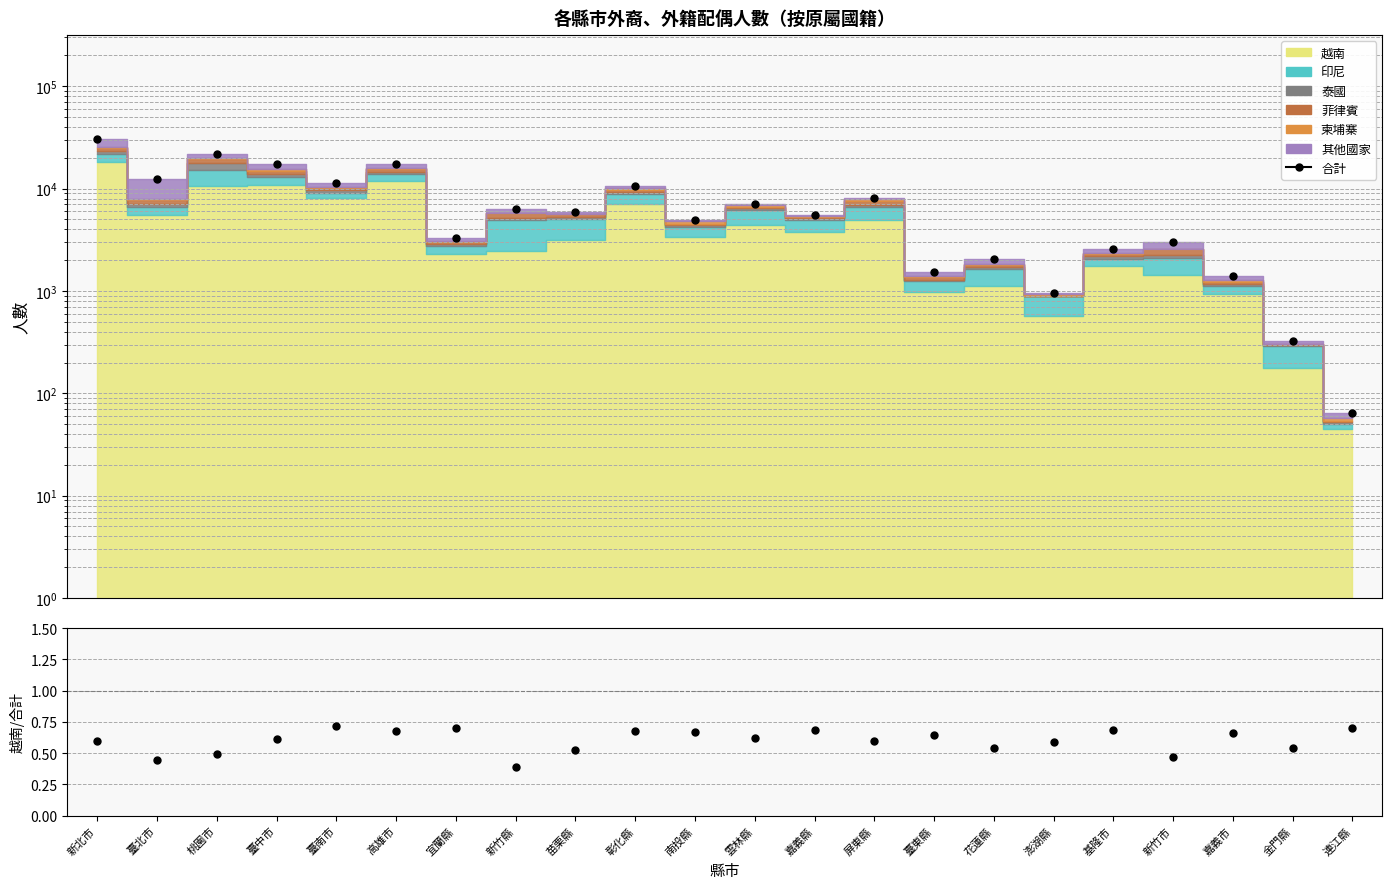

At which label is 合計 closest to 15240?

臺中市